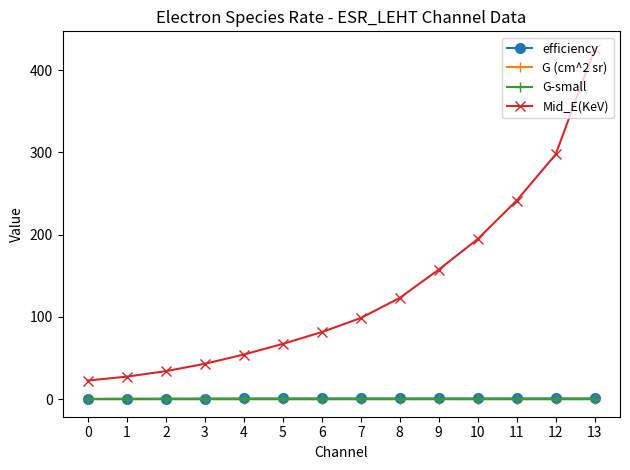

What is the difference between the maximum and minimum values in the Mid_E(KeV) series?

403.1